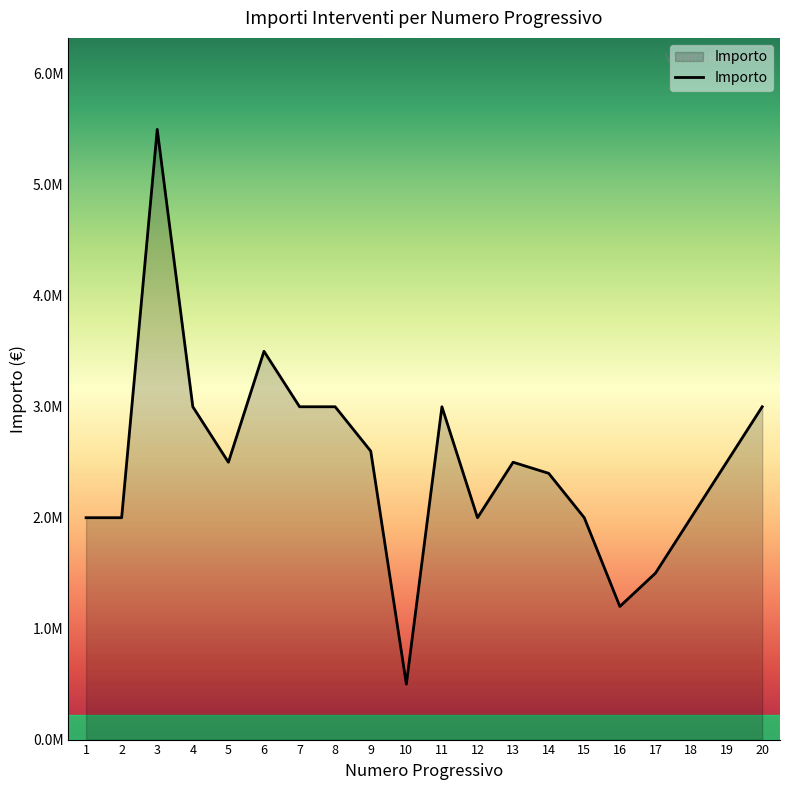

Reading left to right, transcribe all the data shown in this chart.

2000000	2000000	5500000	3000000	2500000	3500000	3000000	3000000	2600000	500000	3000000	2000000	2500000	2400000	2000000	1200000	1500000	2000000	2500000	3000000